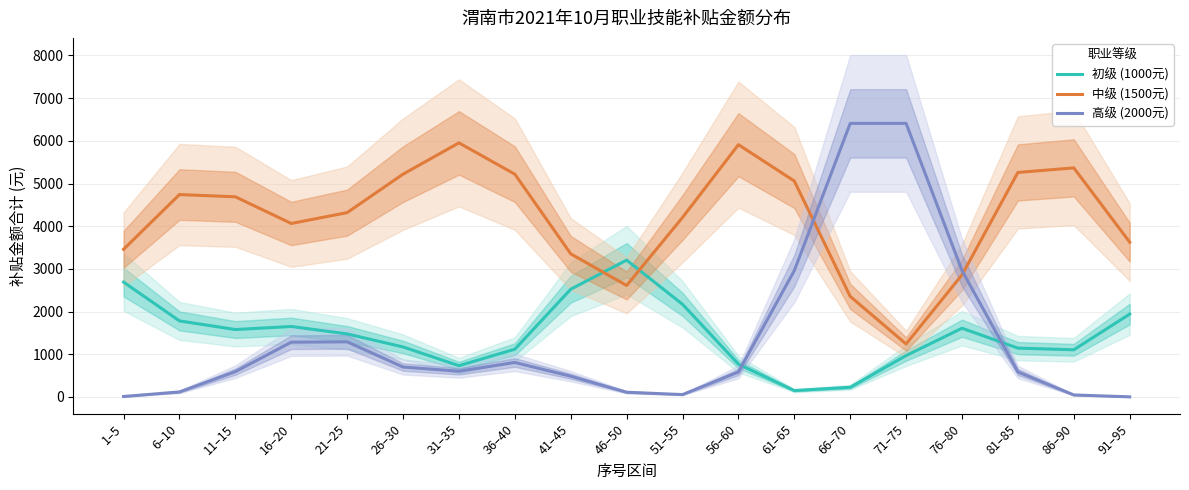

How many values in the 初级 (1000元) series are below 1475?

9